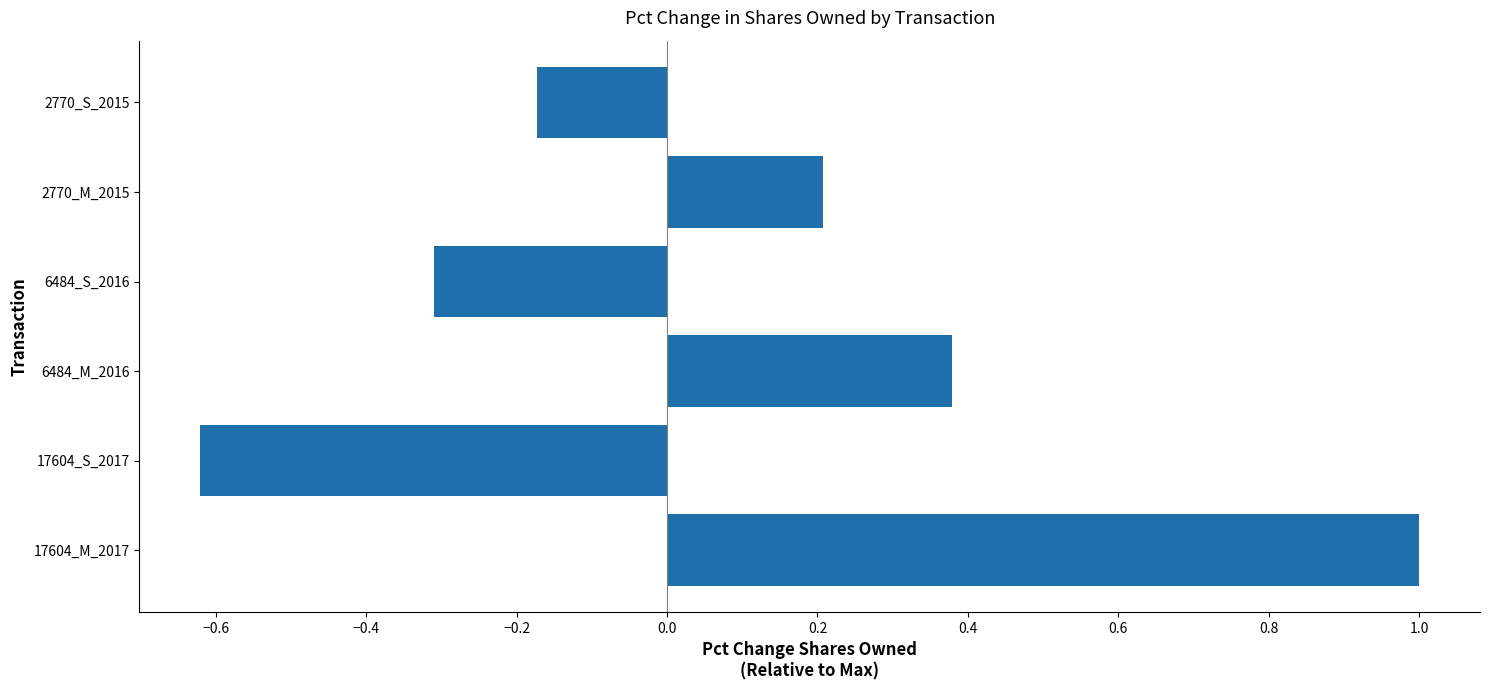

Rank the categories by value from lowest to highest.

17604_S_2017, 6484_S_2016, 2770_S_2015, 2770_M_2015, 6484_M_2016, 17604_M_2017